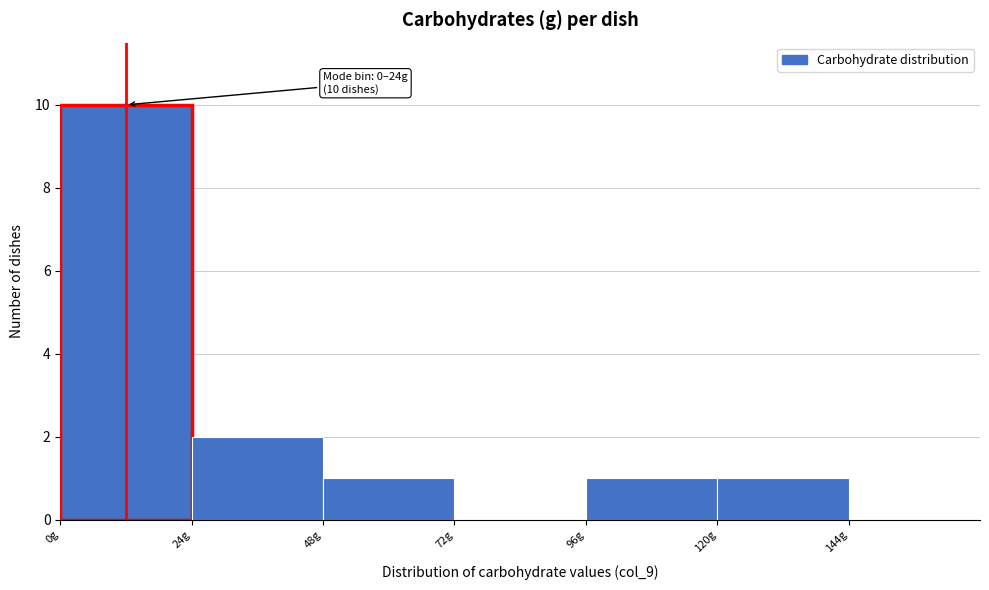

Which range on the x-axis has the tallest bar?

0 to 24